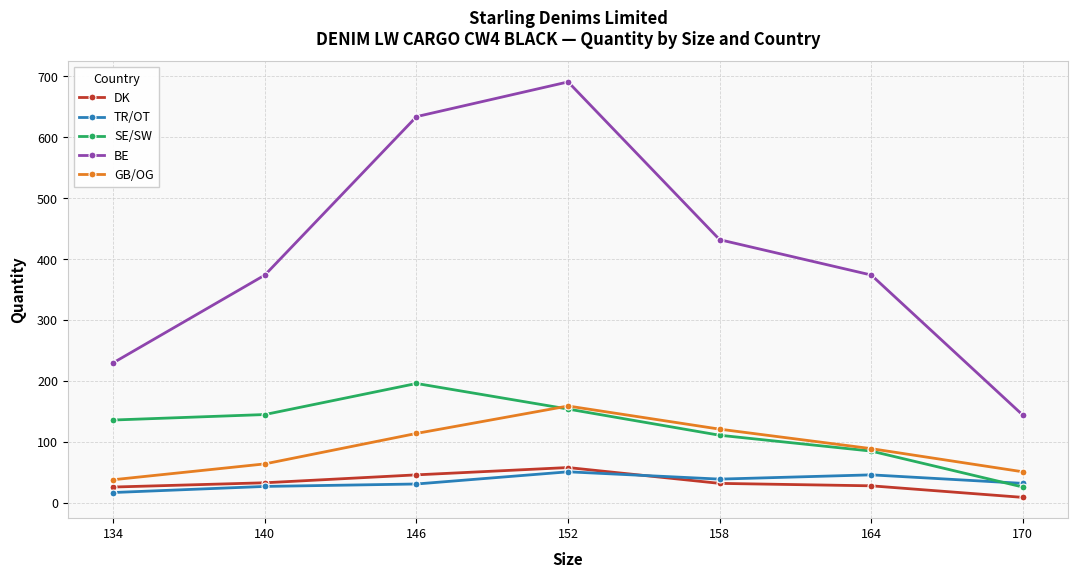

What is the spread (max minus min) of values at 164?

346